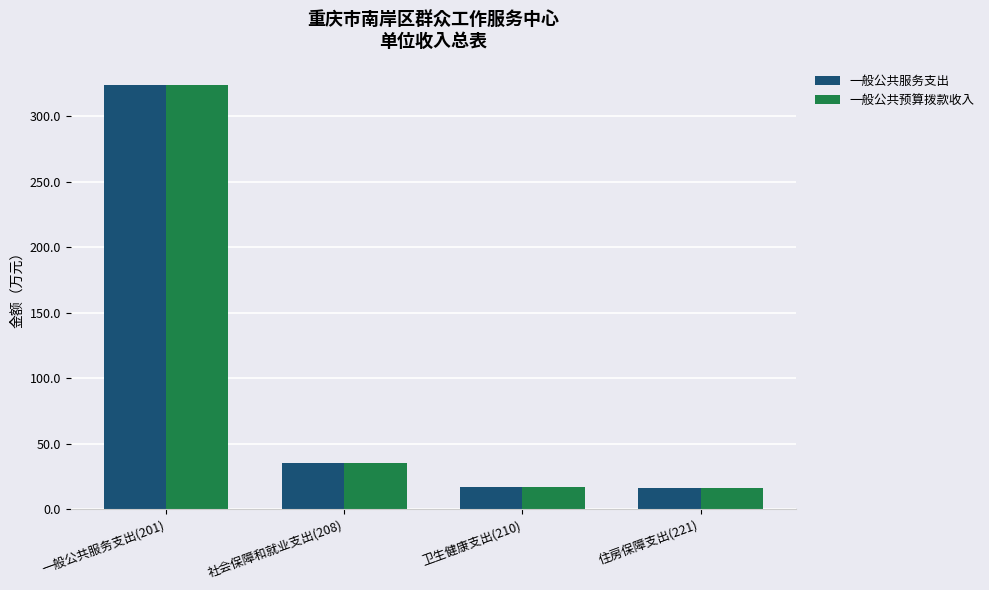

What is the total value across all series at 社会保障和就业支出(208)?

71.1